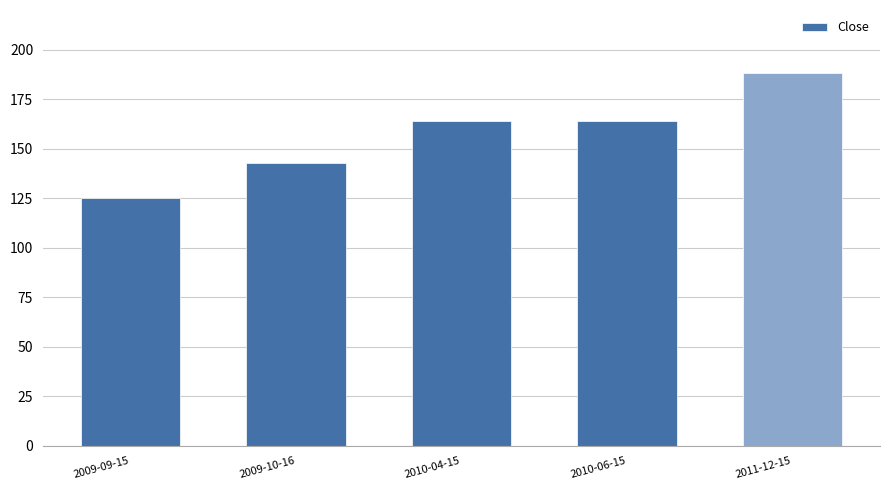

How many bars are there in total?

5